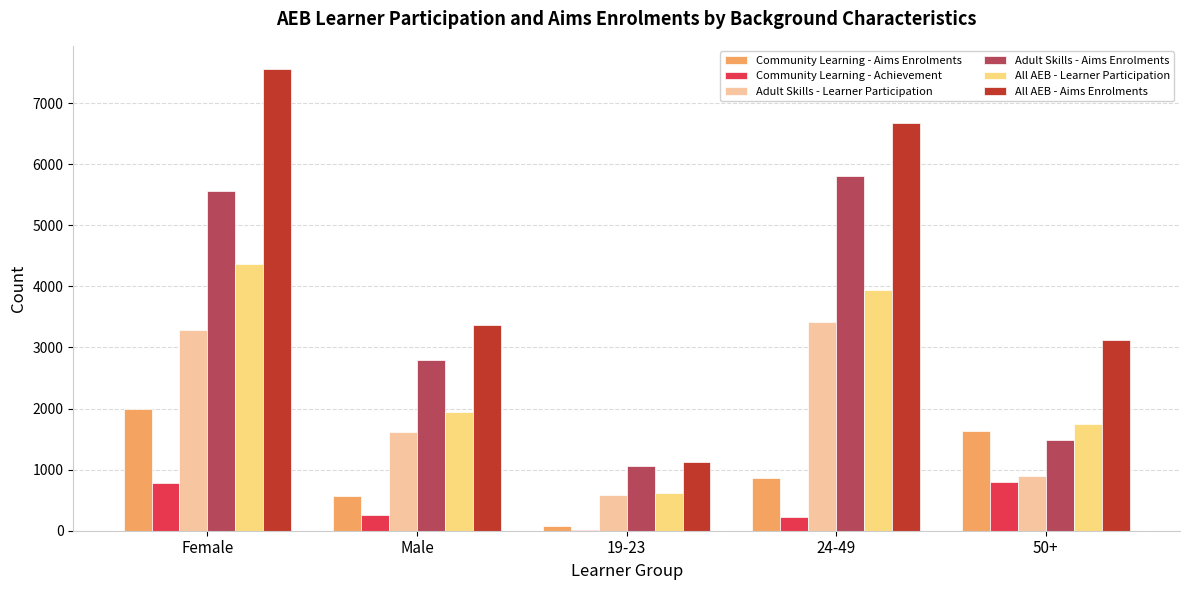

Count the number of categories in the chart.

5